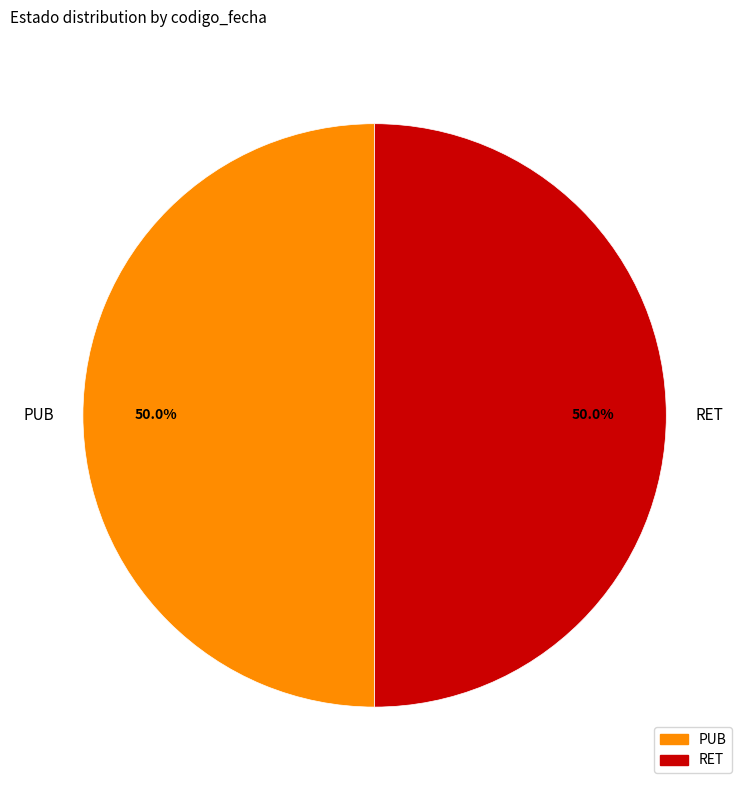

Approximately how many times larger is the value at PUB compared to RET?

1.0